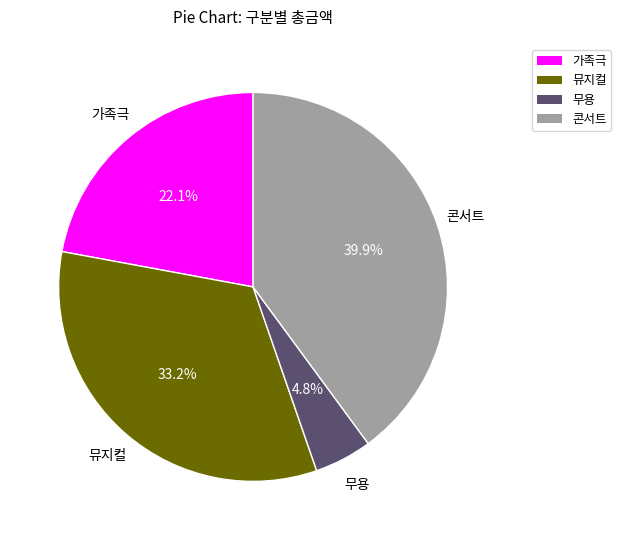

Count the number of slices in the pie.

4